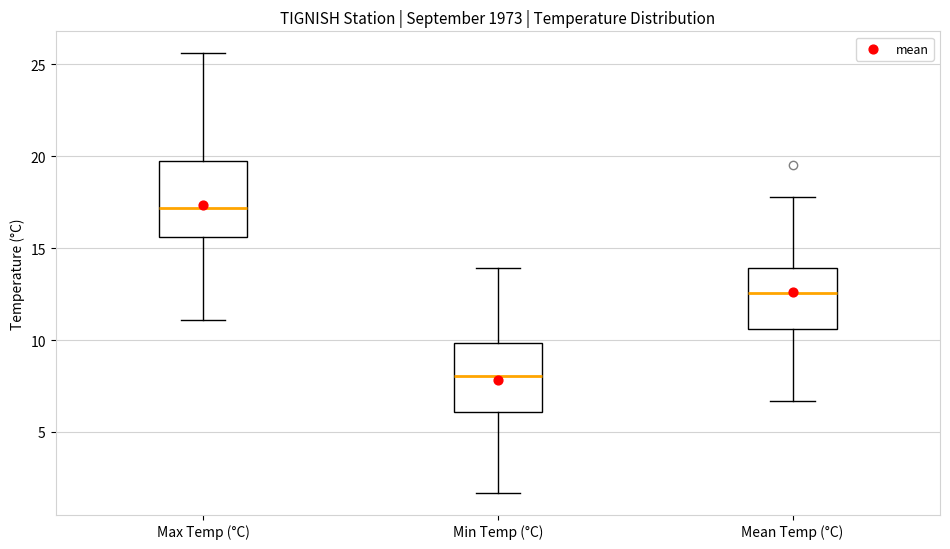

Reading left to right, read every box against the y-axis: the position of its median line, the range the box covers, and the ends of its whiskers. The values are not printed on the chart, so give them approximately, as read against the axis.

Max Temp (°C): median 17.0, box 15.5 to 19.5, whiskers 11.0 to 25.5
Min Temp (°C): median 8.0, box 6.0 to 10.0, whiskers 1.5 to 14.0
Mean Temp (°C): median 12.5, box 10.5 to 14.0, whiskers 6.5 to 18.0